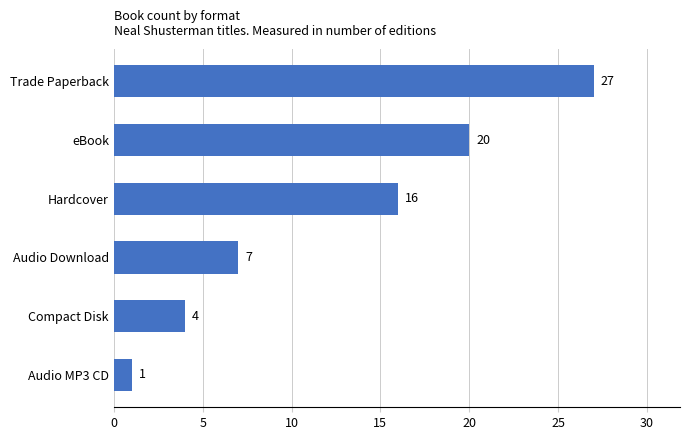

List the labels in order of value, smallest first.

Audio MP3 CD, Compact Disk, Audio Download, Hardcover, eBook, Trade Paperback